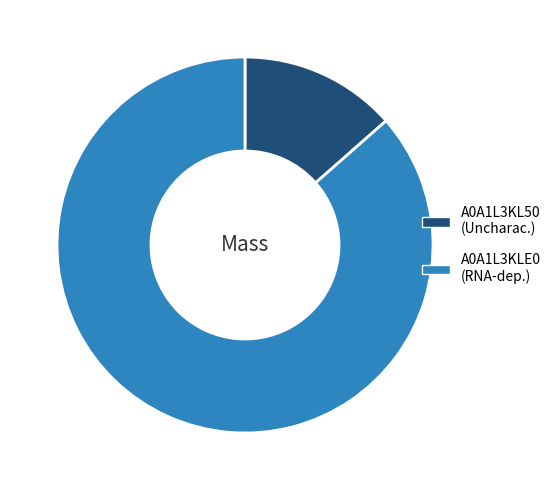

What is the majority slice?

A0A1L3KLE0 (RNA-dep.)